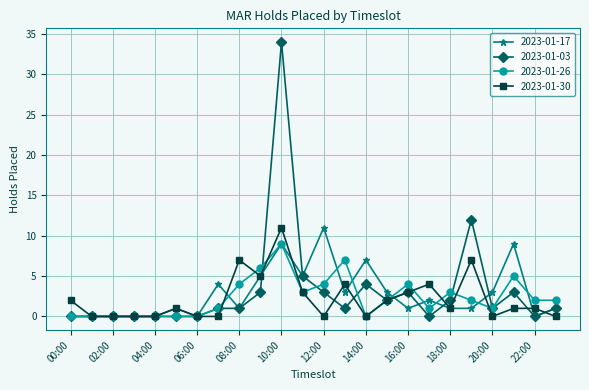

What is the maximum value for 2023-01-17?

11